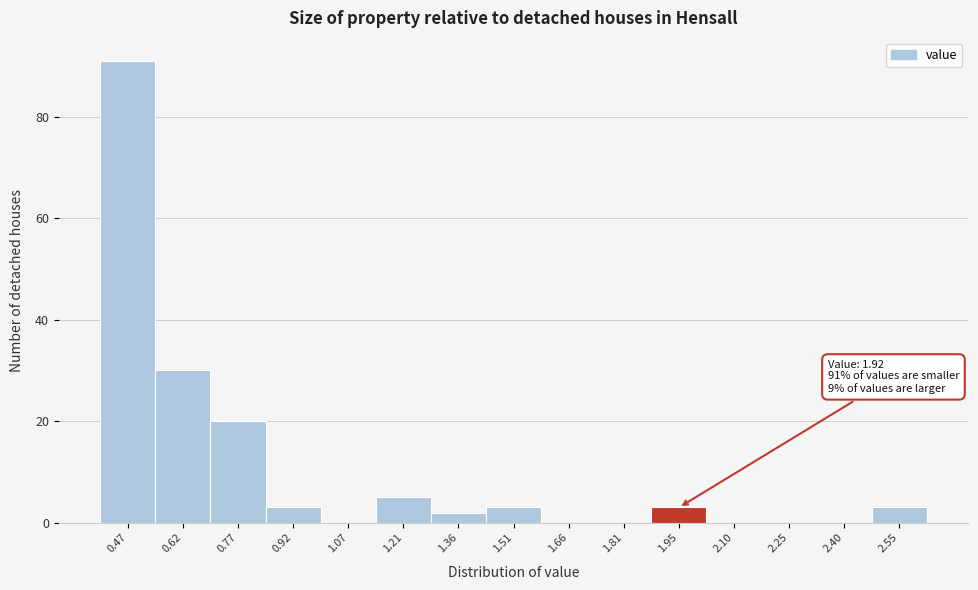

Which range on the x-axis has the tallest bar?

0.400 to 0.548